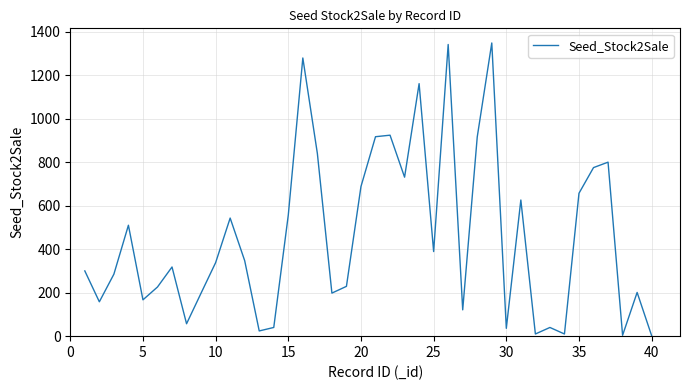

What is the maximum value shown in the chart?

1348